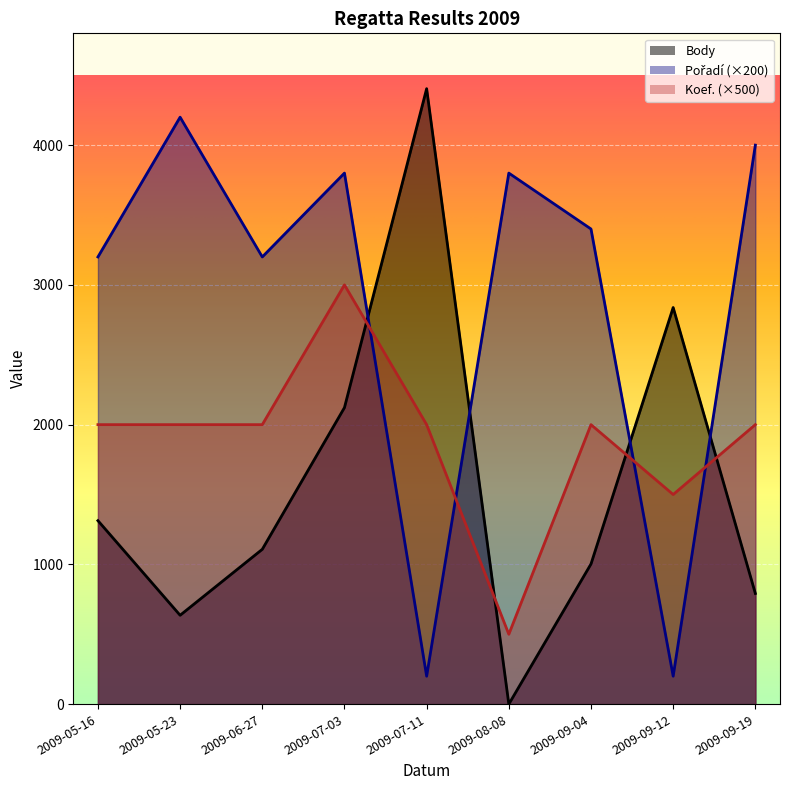

What is the difference between the second highest and minimum values in the Pořadí series?

3800